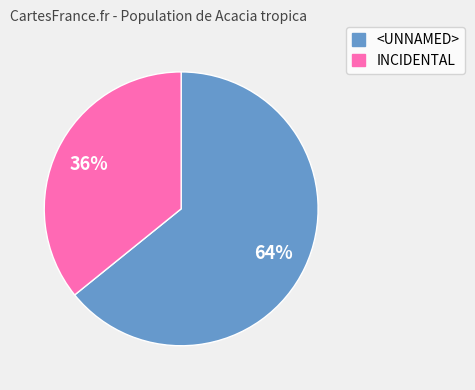

To the nearest percent, what portion does INCIDENTAL represent?

36%